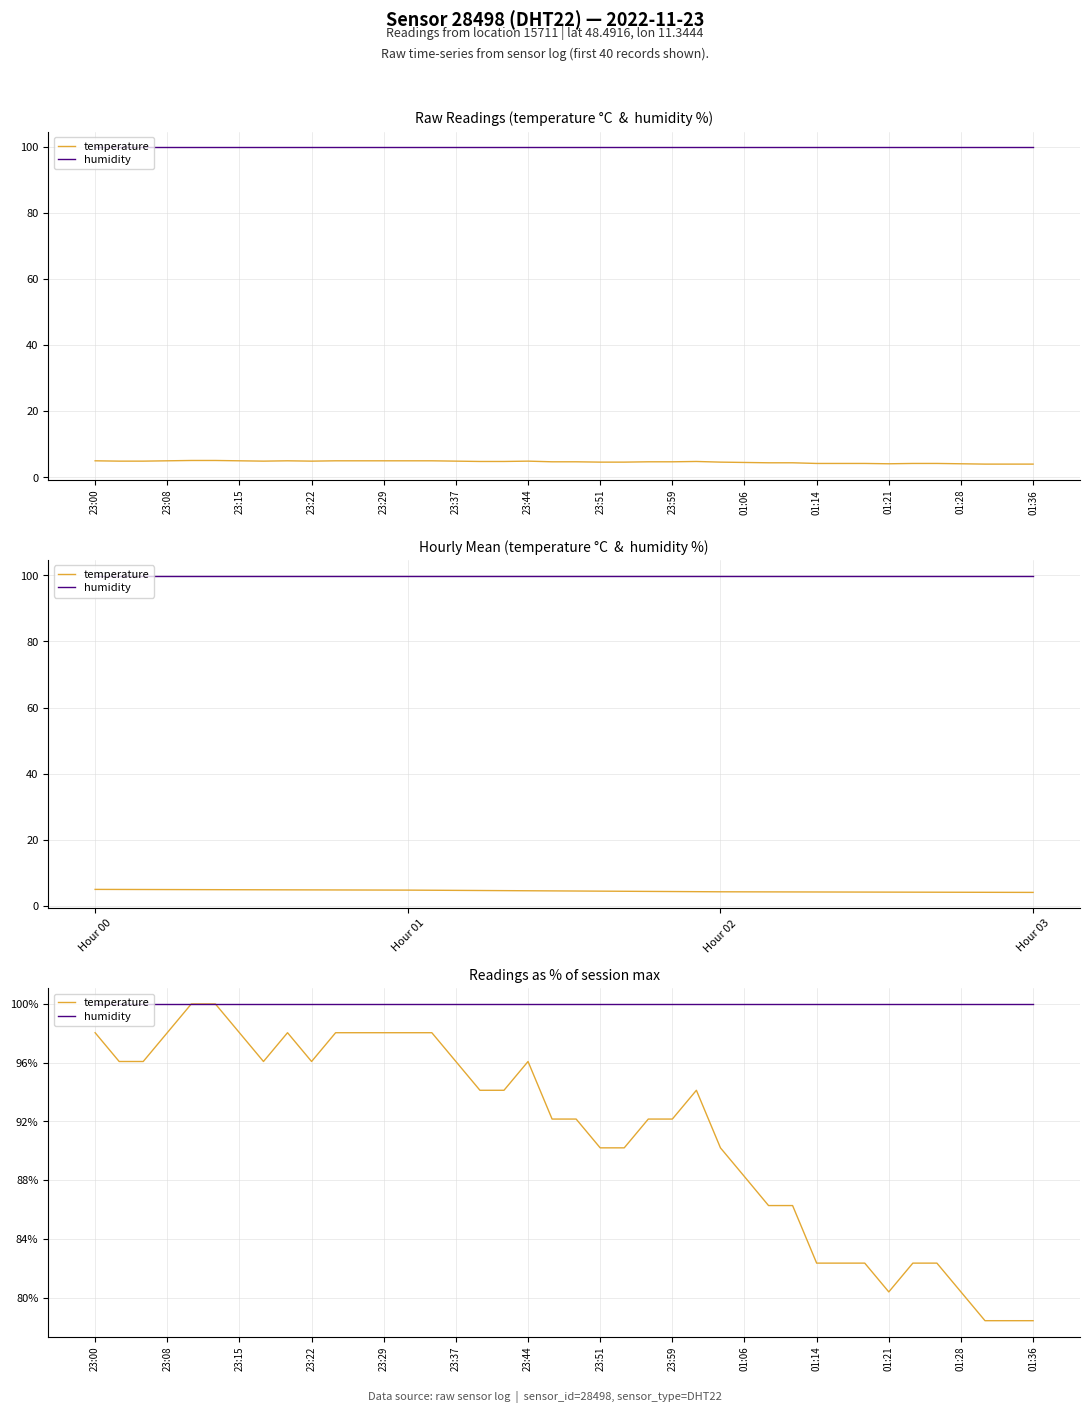

Which series has the largest total across all categories?

humidity